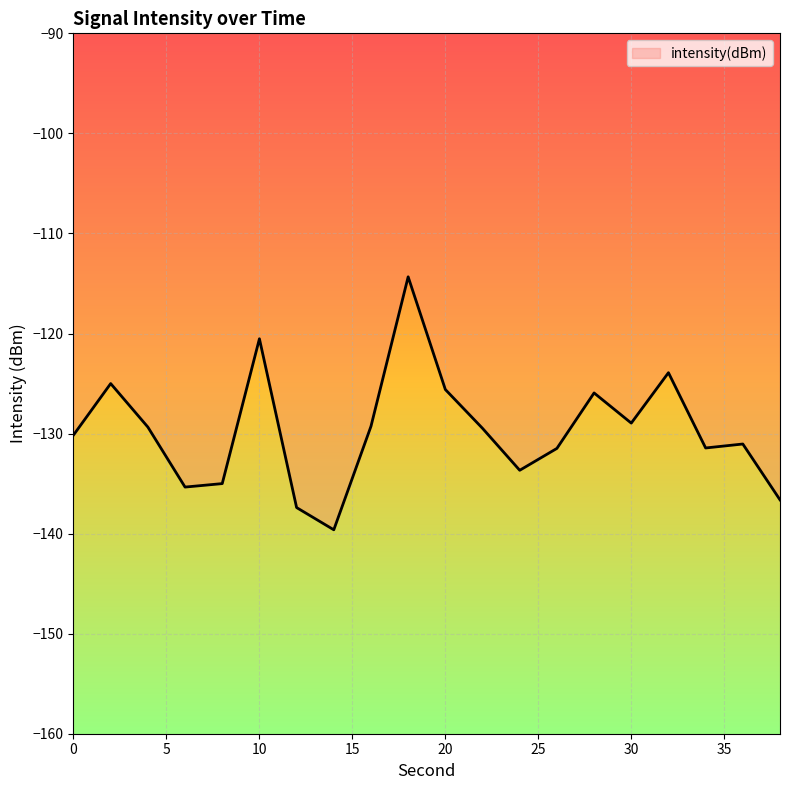

What is the maximum value shown in the chart?

-114.3